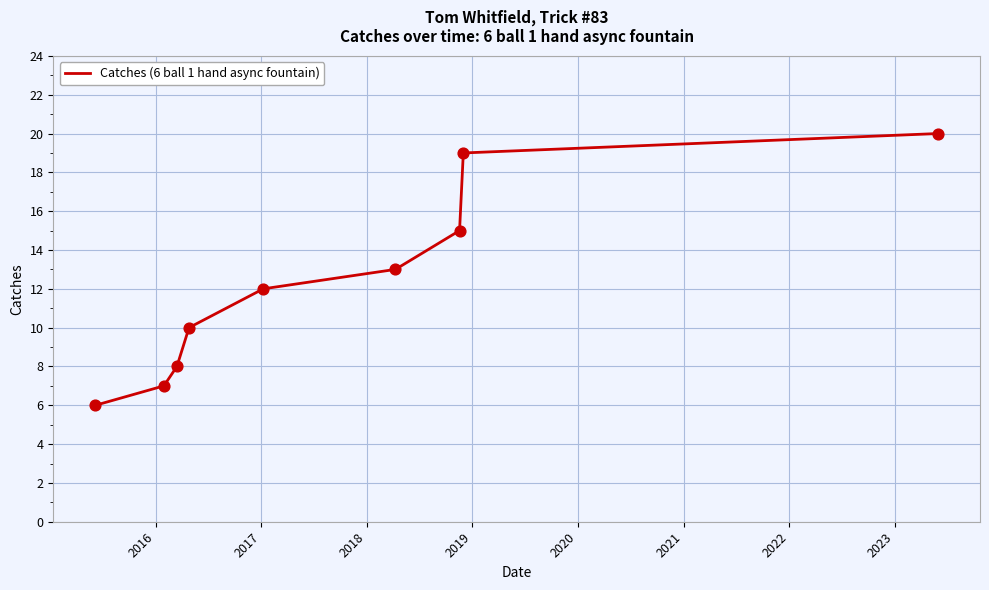

What is the difference between the maximum and minimum values?

14